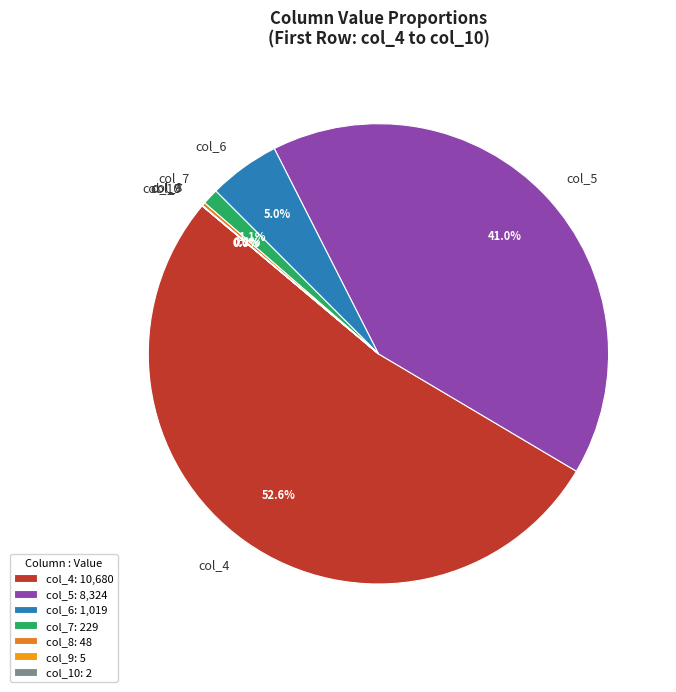

Which has a higher value, col_6 or col_7?

col_6